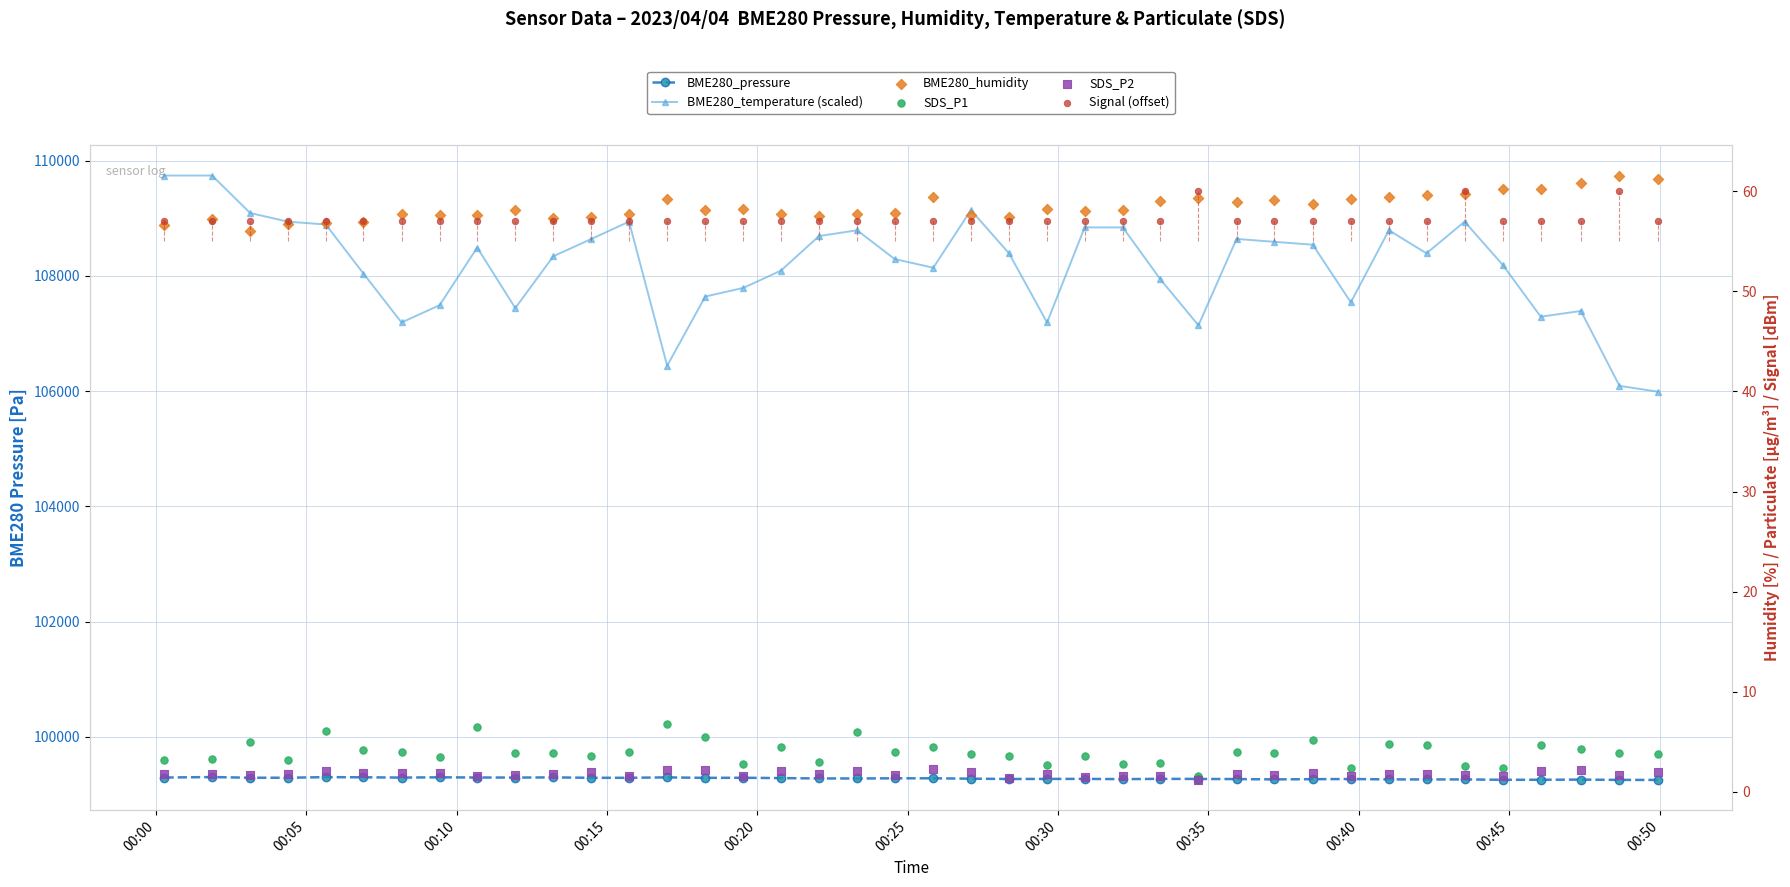

At how many categories does at least one series exceed 76840?

40